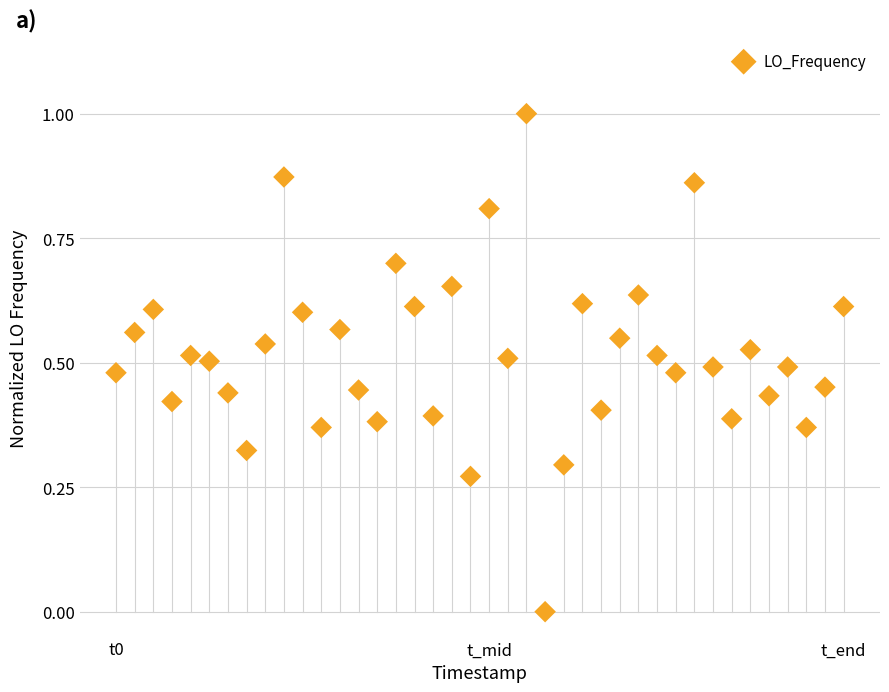

What is the range of Y values (max minus min)?

1.0